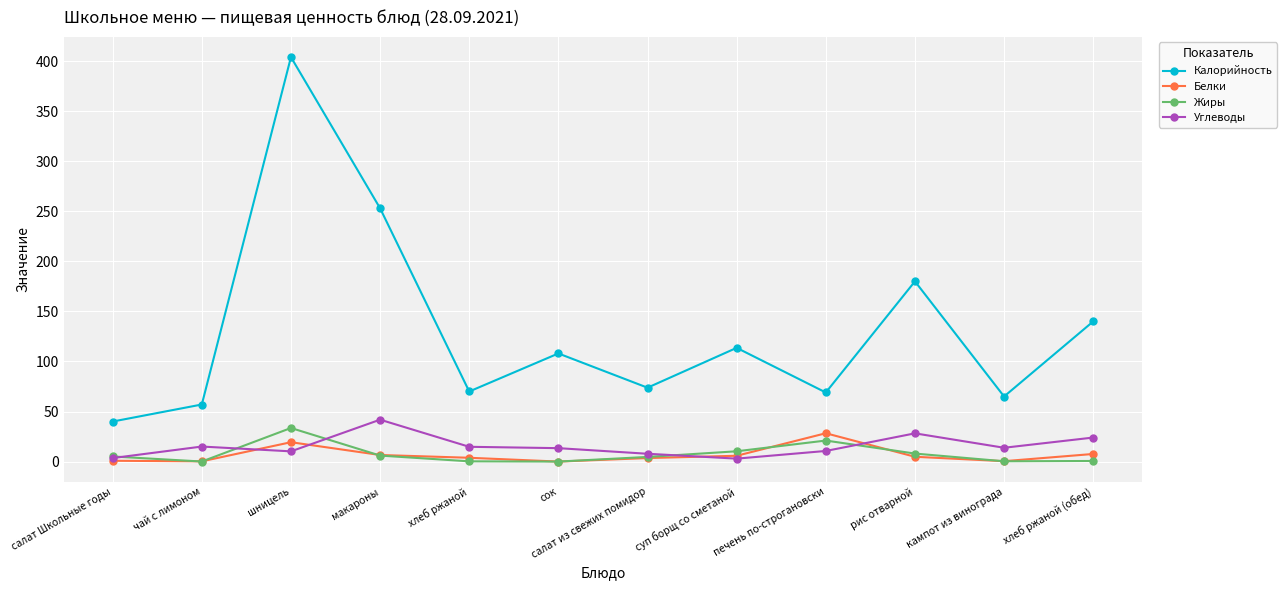

How many series are shown in this chart?

4